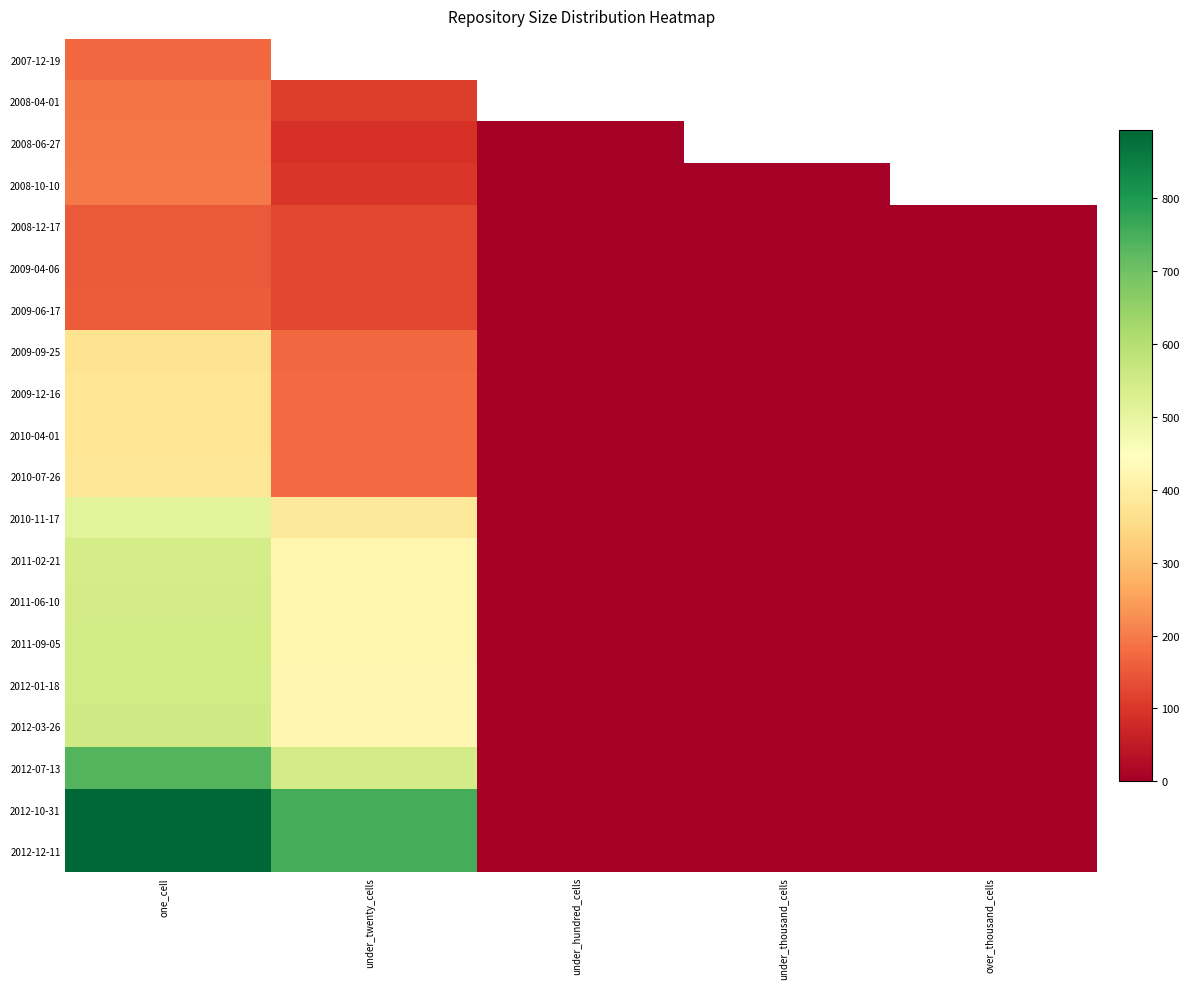

Rank the series by their average value, from lowest to highest.

2007-12-19, 2008-04-01, 2008-06-27, 2008-10-10, 2008-12-17, 2009-04-06, 2009-06-17, 2009-09-25, 2009-12-16, 2010-04-01, 2010-07-26, 2010-11-17, 2011-02-21, 2011-06-10, 2011-09-05, 2012-01-18, 2012-03-26, 2012-07-13, 2012-10-31, 2012-12-11